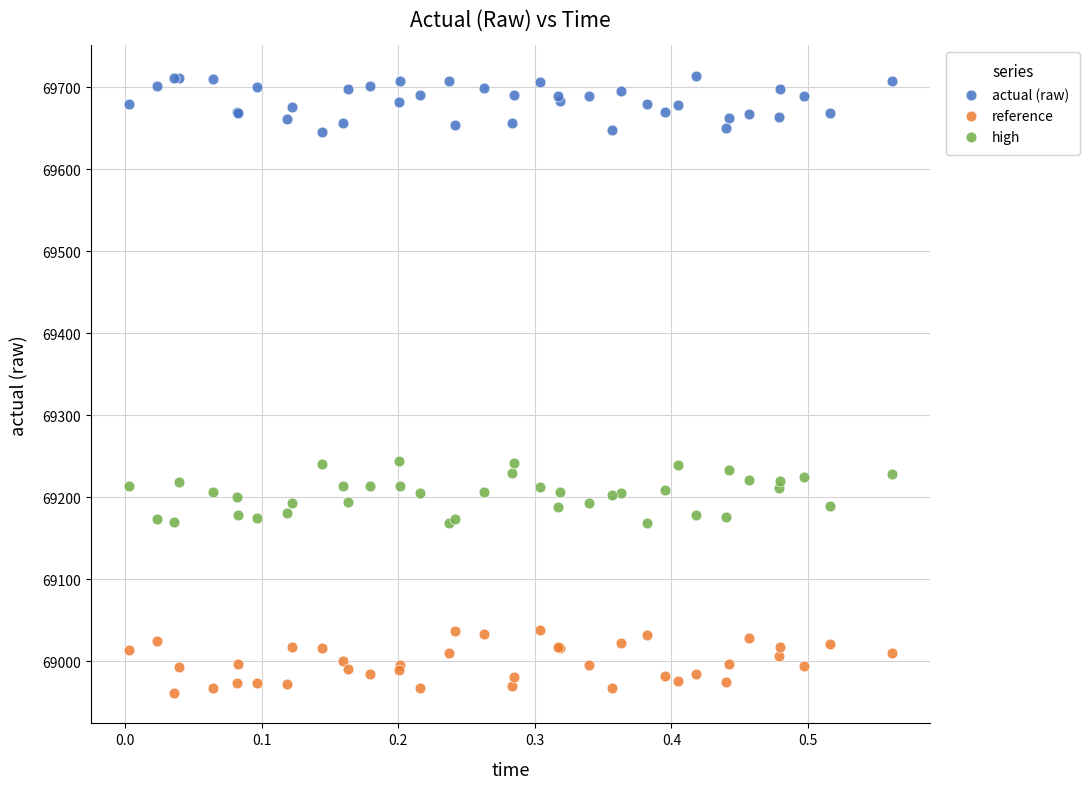

Which series contains the highest Y value?

actual (raw)